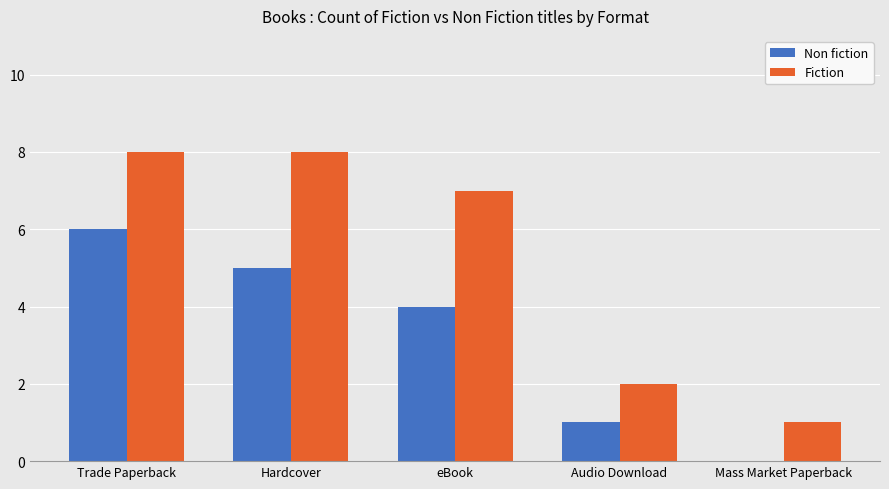

Which series has the largest total across all categories?

Fiction